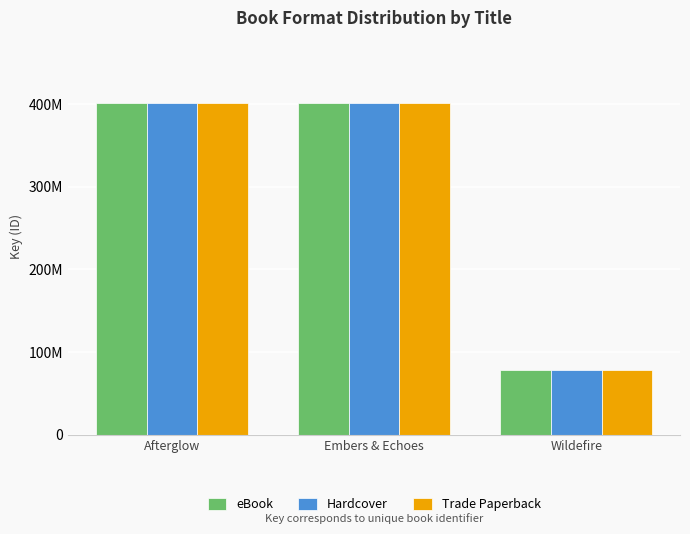

Are the bars grouped side by side (vs. stacked)?

Yes